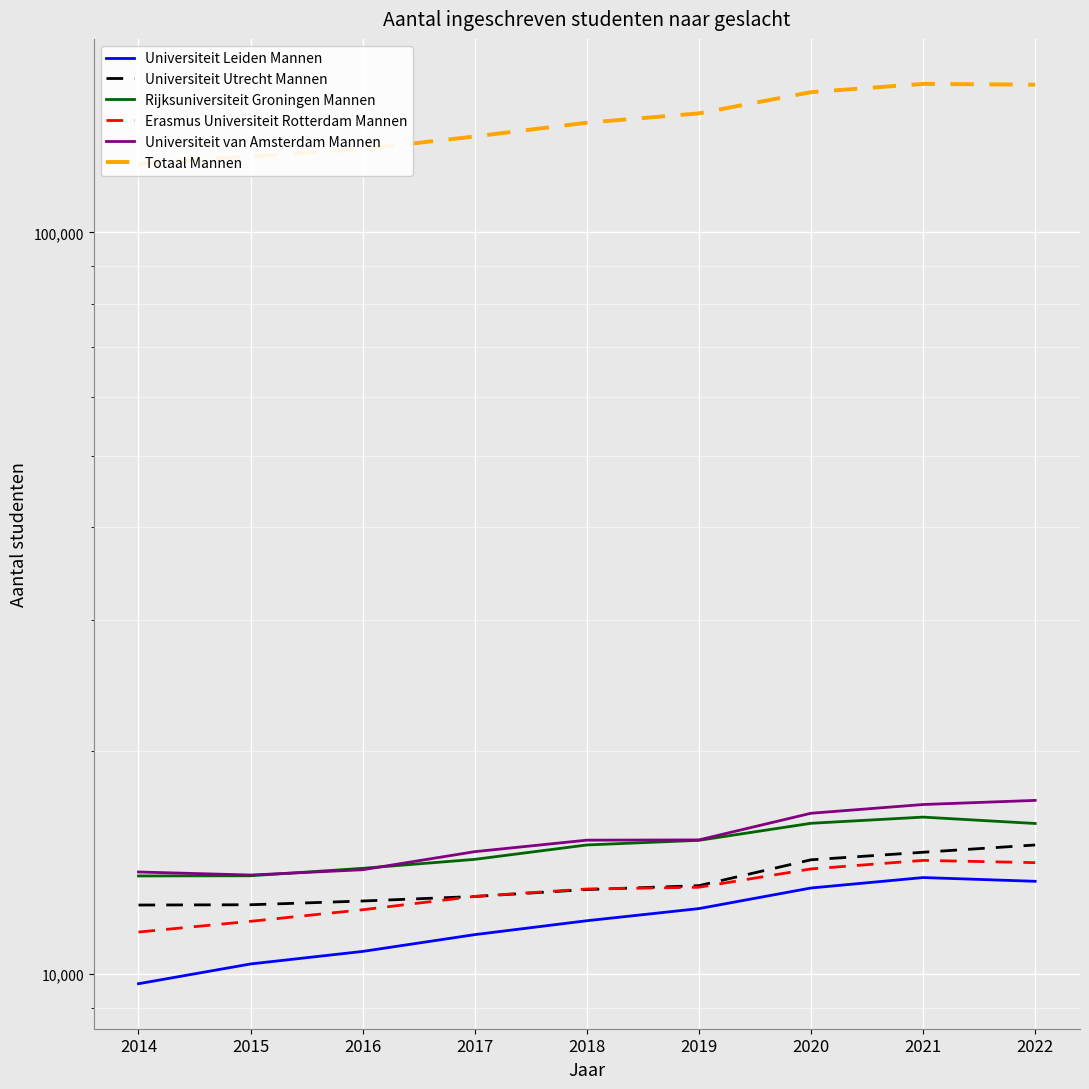

In Universiteit van Amsterdam Mannen, how many points are lower than both neighbors (excluding endpoints)?

1